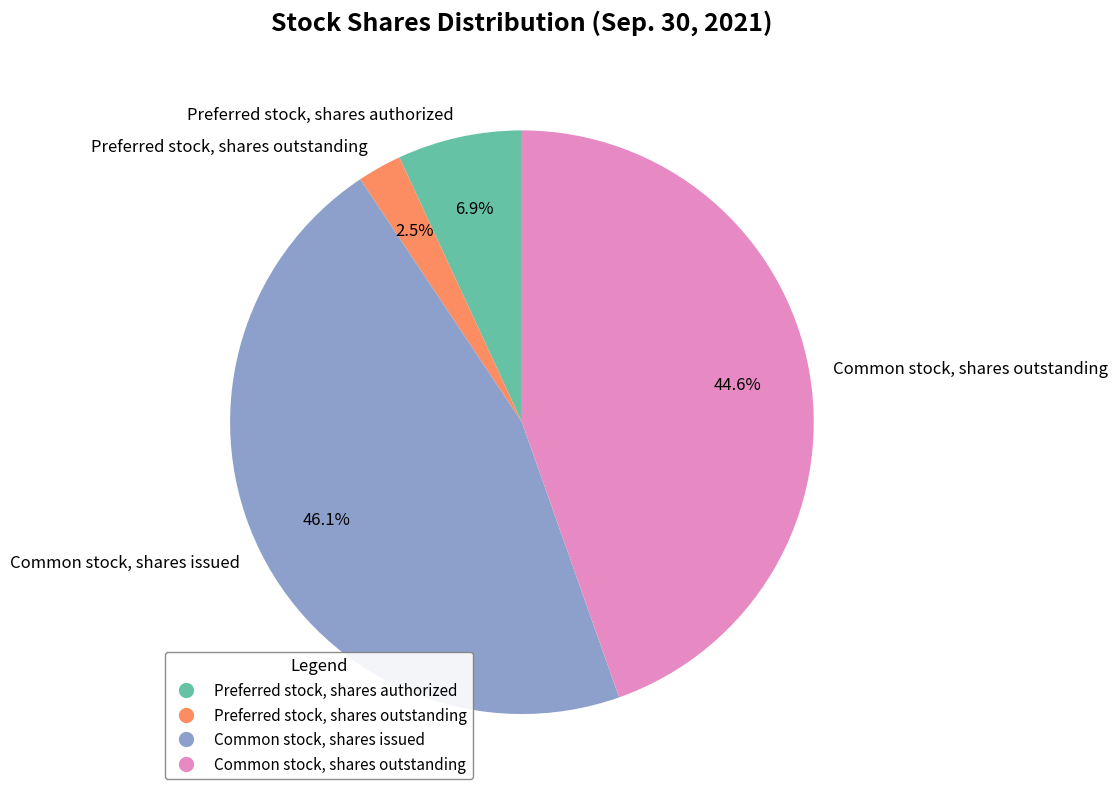

To the nearest percent, what is the difference between the largest and smallest slice percentages?

44%